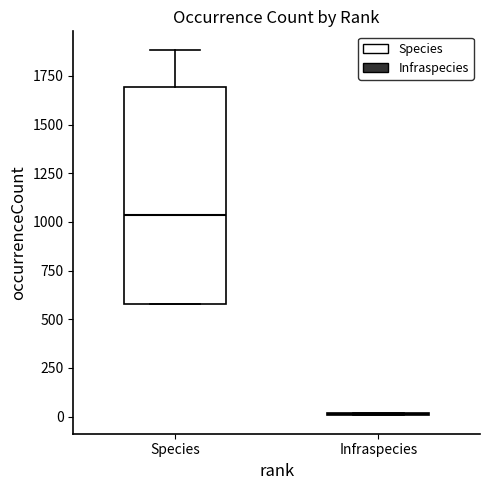

Comparing the boxes themselves (not the whiskers), which one is the tallest?

Species